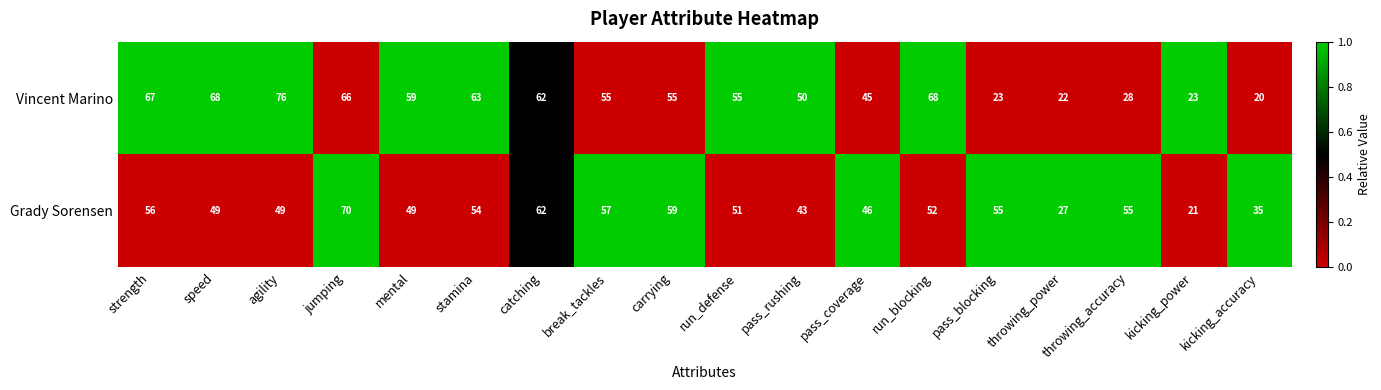

Between jumping and kicking_power, which series saw the biggest shift?

Grady Sorensen